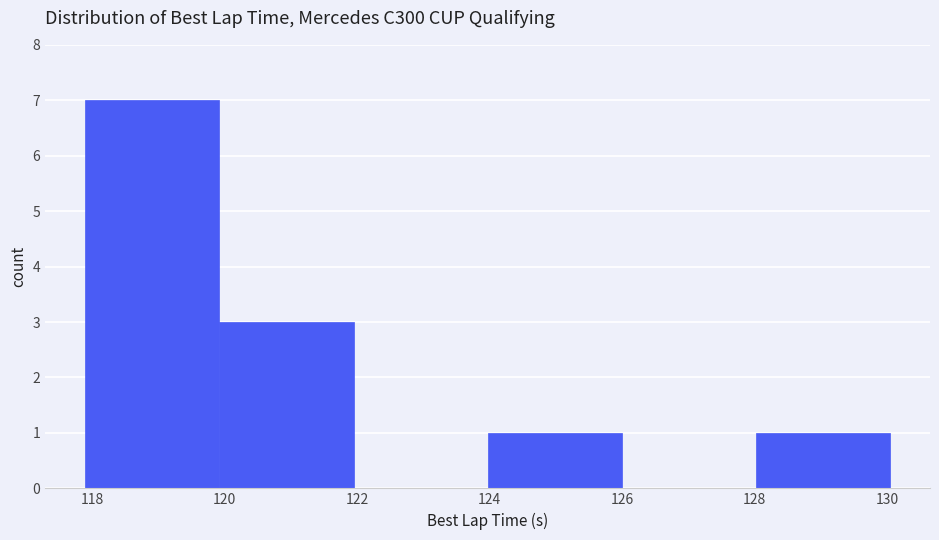

What is the height of the bar covering 120 to 122 on the x-axis? Neither the bar edges nor the heights are printed on the chart, so give them approximately, as read against the axes.

3